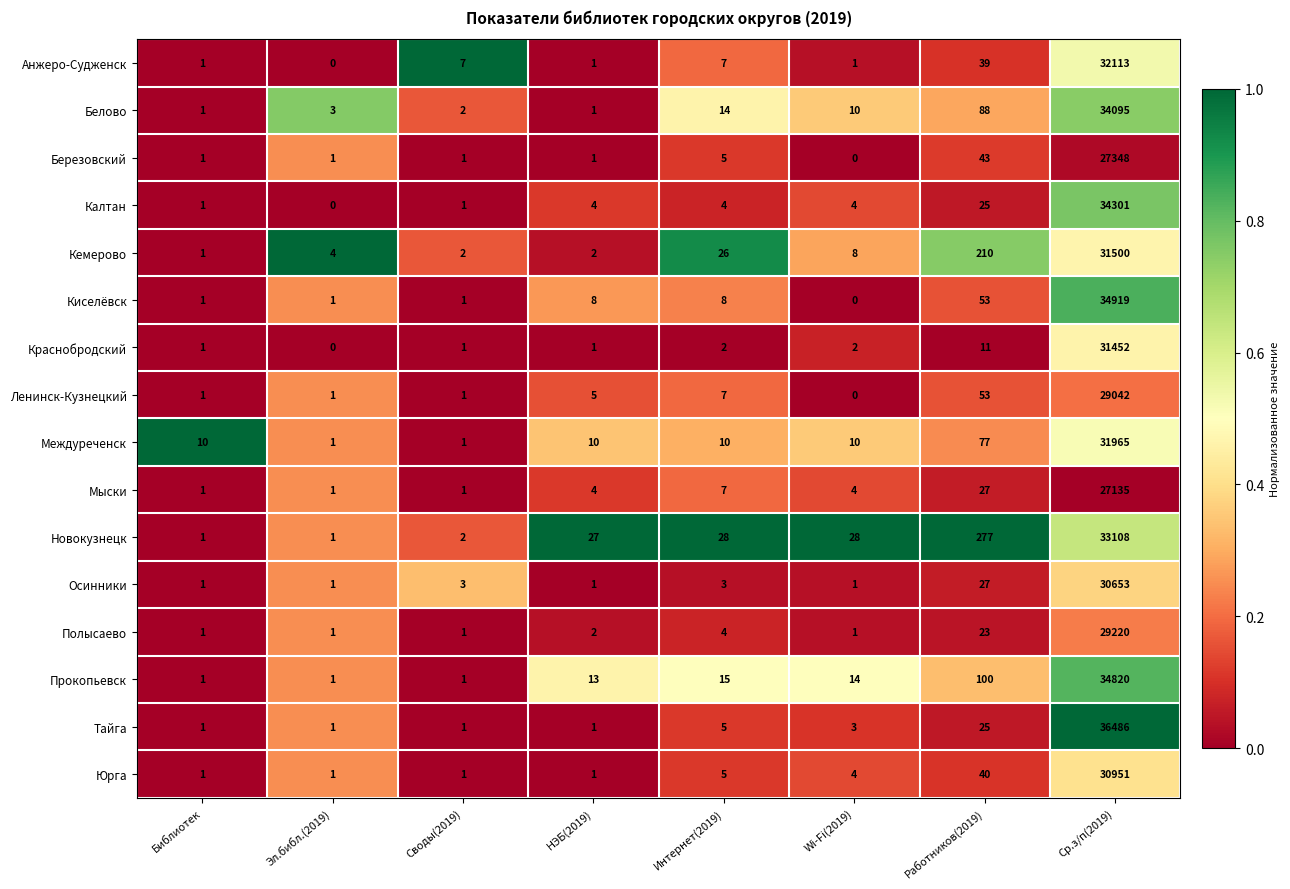

What is the difference between the highest and lowest values at Wi-Fi(2019)?

28